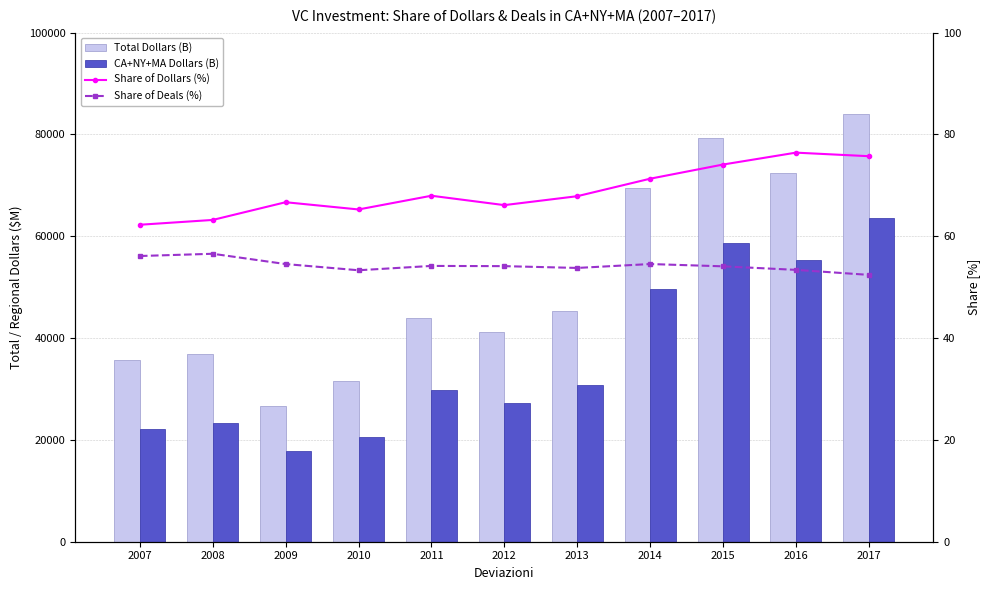

Which series has the largest range (max minus min)?

Total Dollars (B)